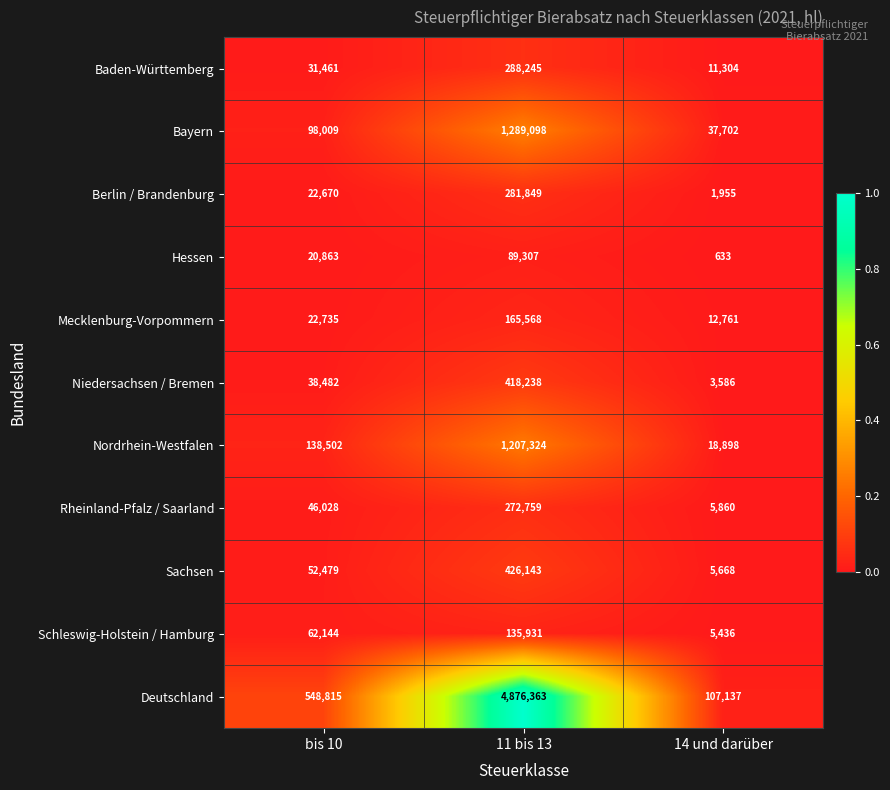

Between bis 10 and 11 bis 13, which series saw the biggest shift?

Deutschland